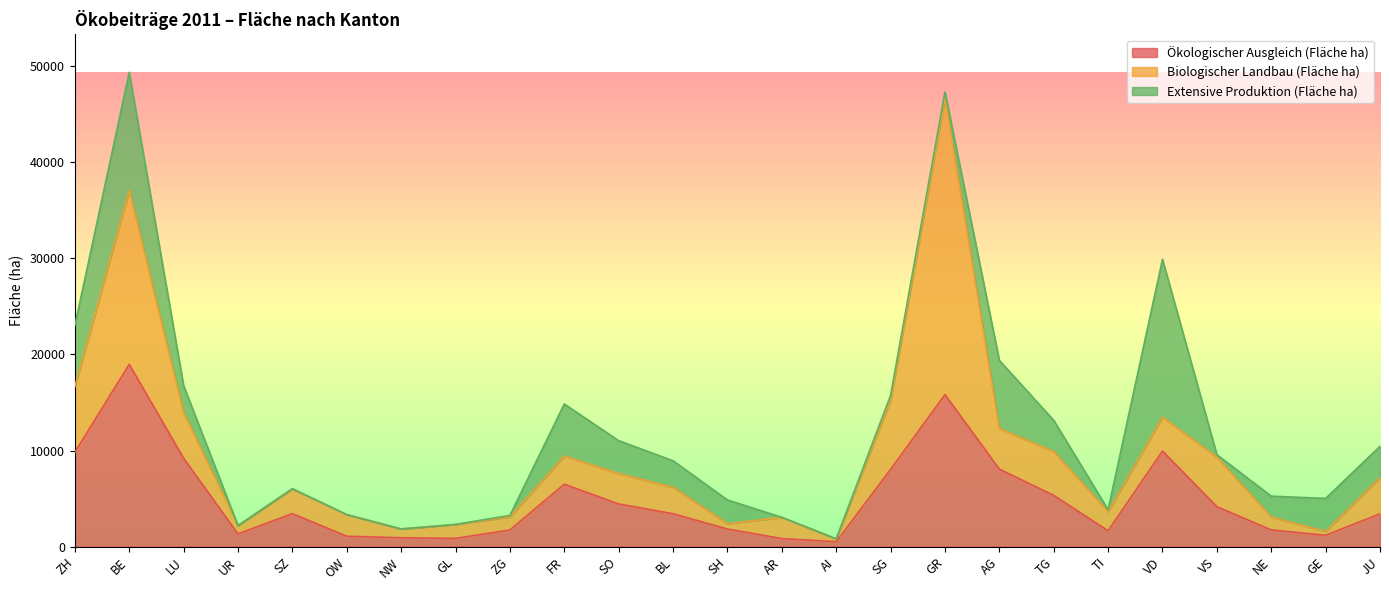

What is the label of the 17th point from the right?

ZG